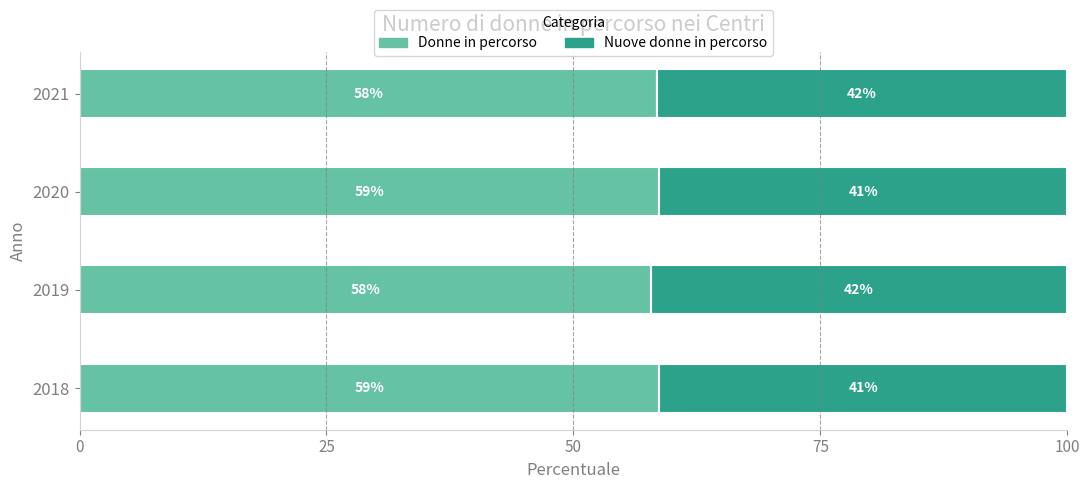

At which label does Donne in percorso reach its peak?

2018